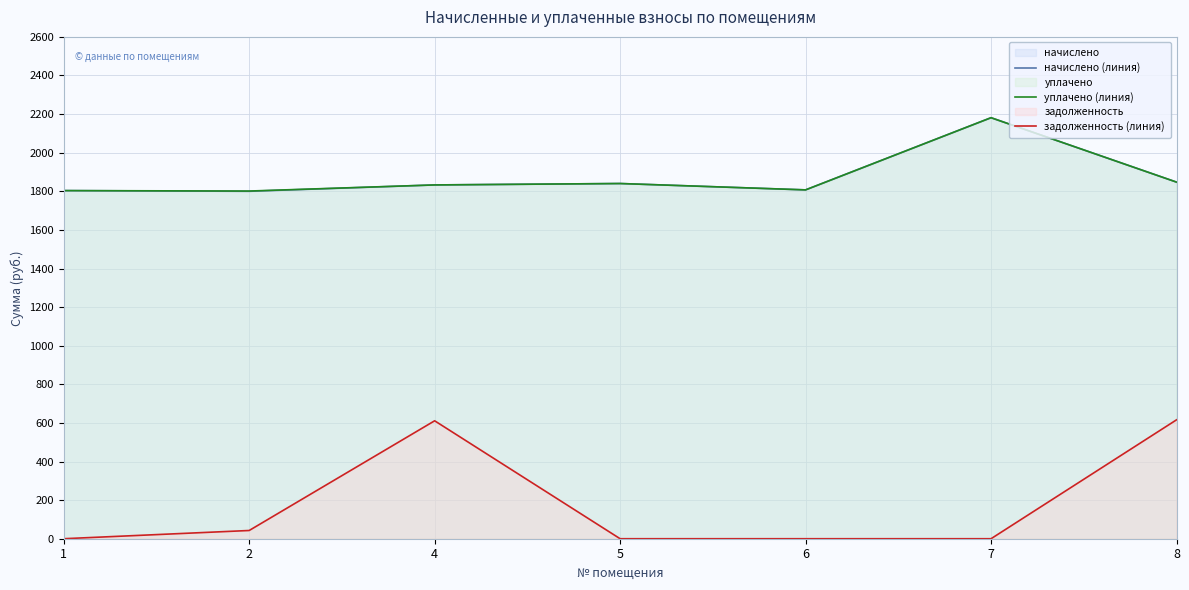

Does the chart display data point markers on the line(s)?

No